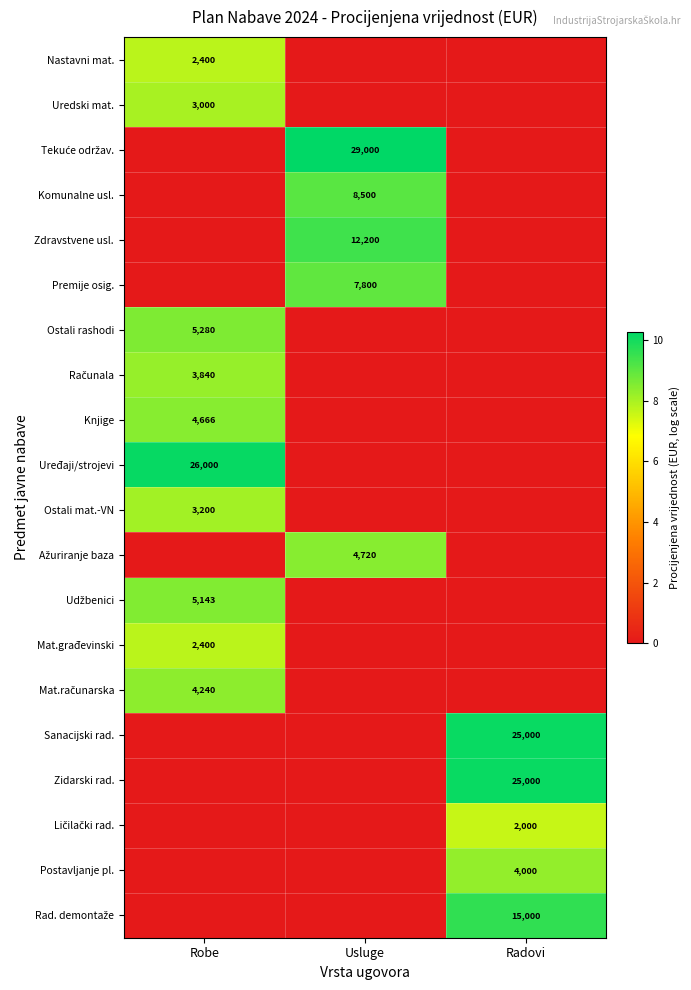

At which category is the sum across all series the highest?

Robe